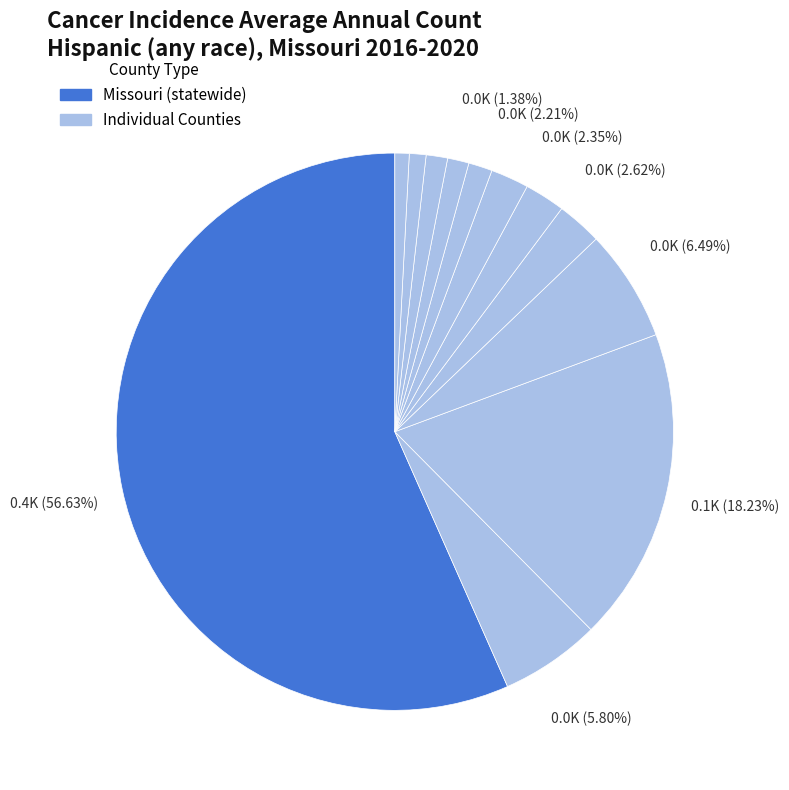

Which slice is the smallest?

Pettis County